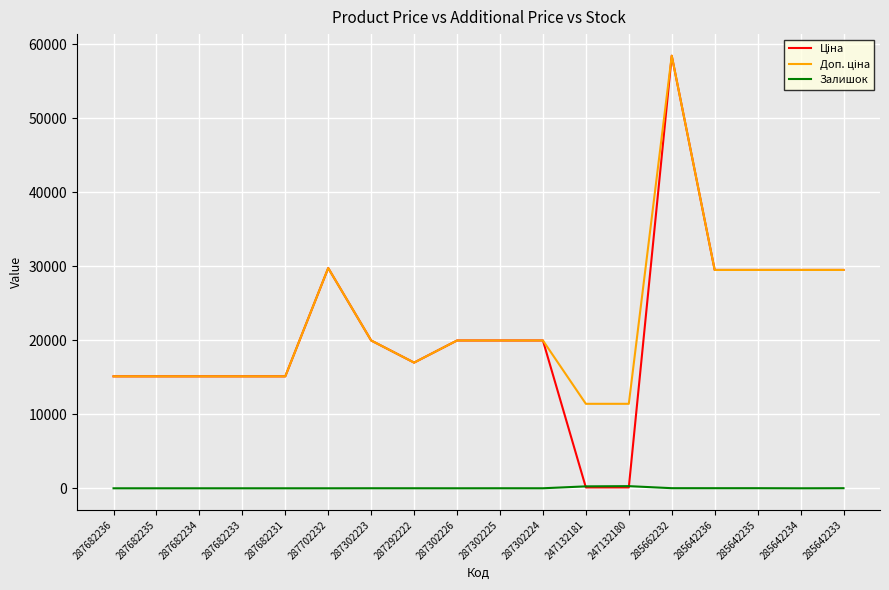

True or false: Залишок has a value of 5.0 at 287302223.

True